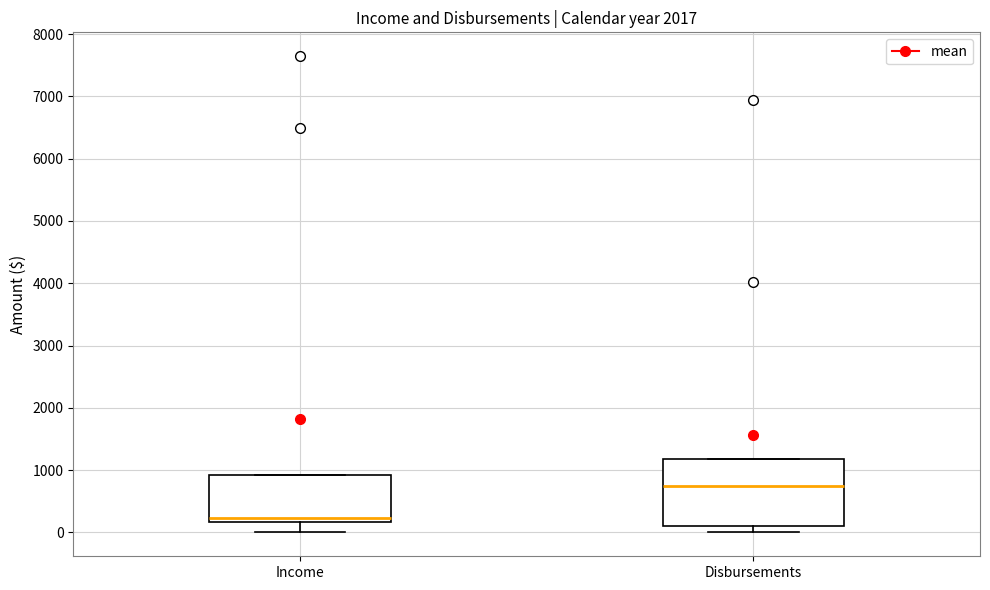

Reading left to right, read every box against the y-axis: the position of its median line, the range the box covers, and the ends of its whiskers. The values are not printed on the chart, so give them approximately, as read against the axis.

Income: median 200 (just above the box's lower edge), box 200 to 900, whiskers 0 to 900
Disbursements: median 700, box 100 to 1200, whiskers 0 to 1200